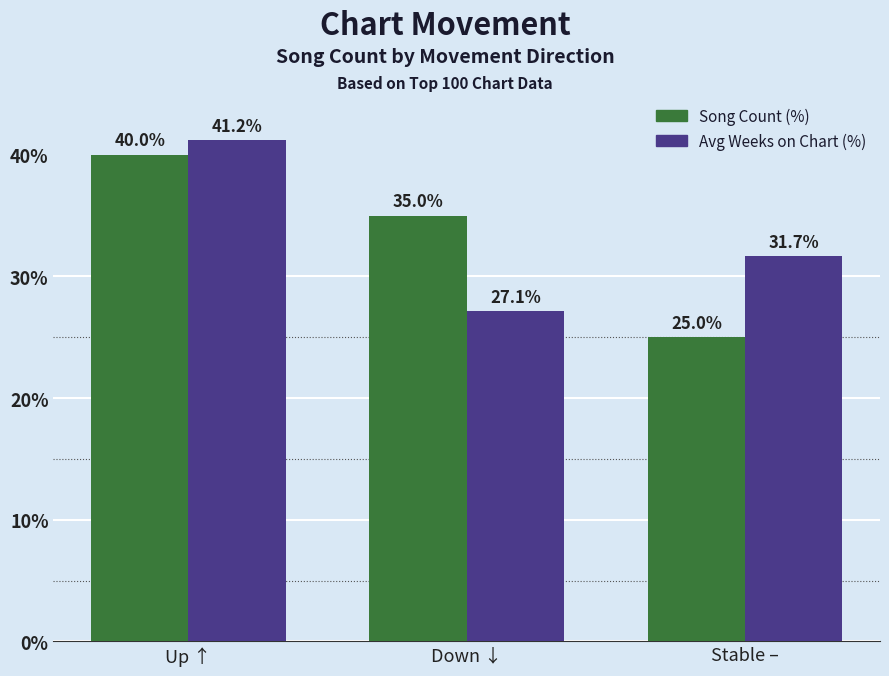

True or false: Song Count (%) has a value of 52.8 at Up ↑.

False